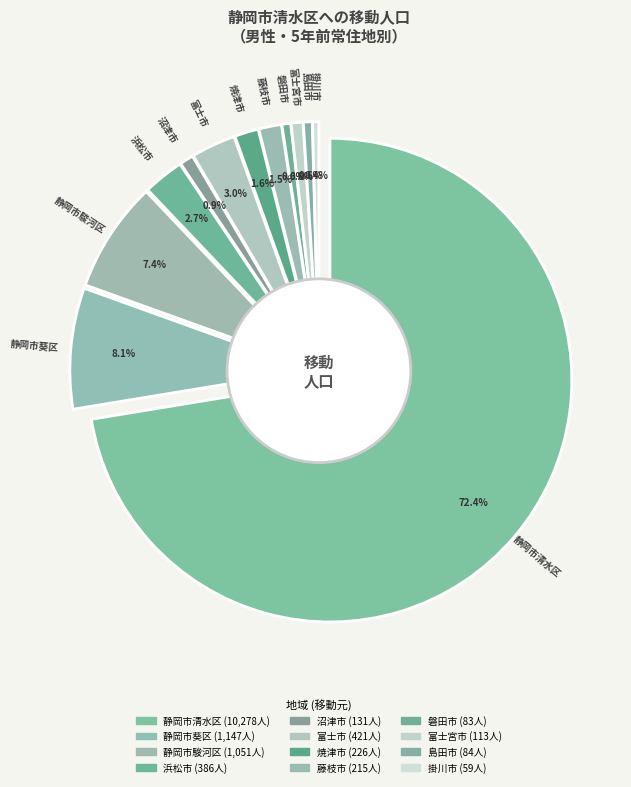

What portion of the pie excludes 静岡市清水区?

27.6%